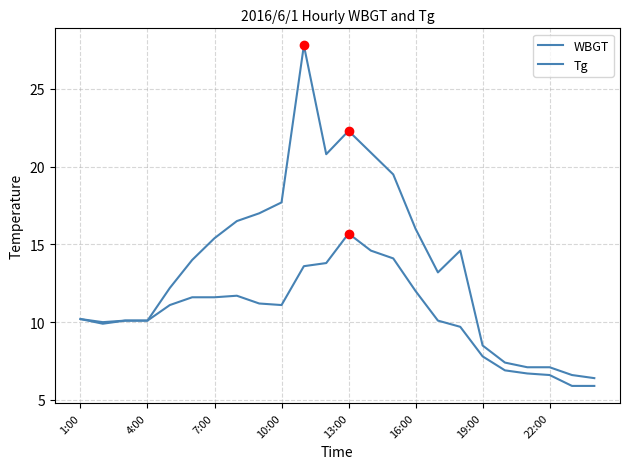

Does the chart have visible grid lines?

Yes